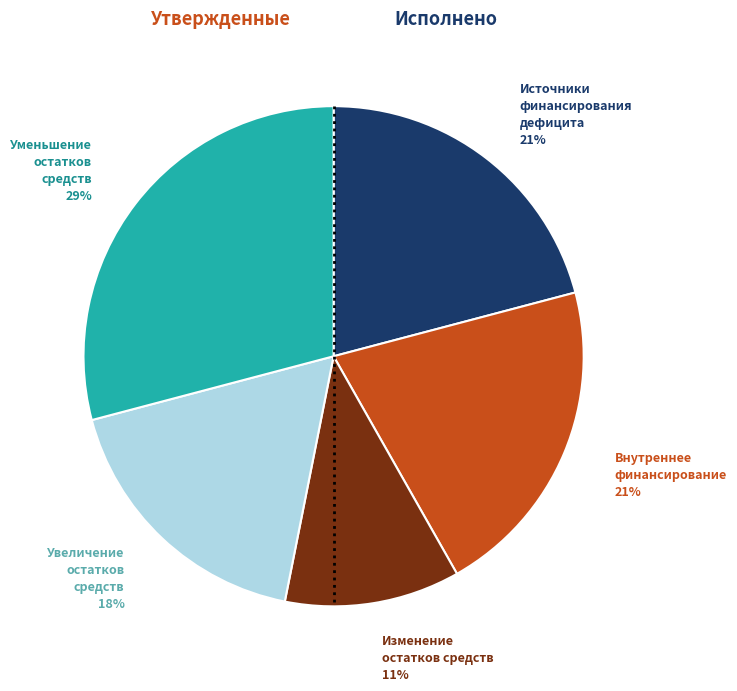

Is there any slice that represents more than half of the pie?

No